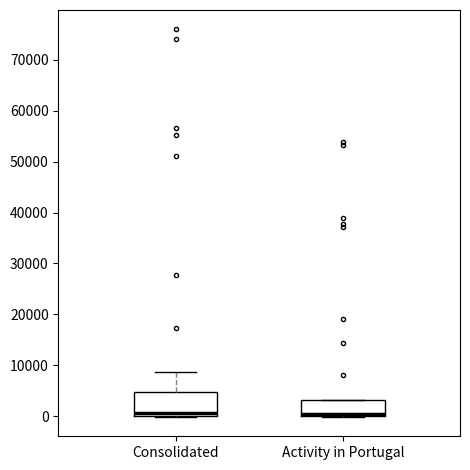

Where is the lower edge of the box for Activity in Portugal on the y-axis? The values are not printed on the chart, so give them approximately, as read against the axis.

0